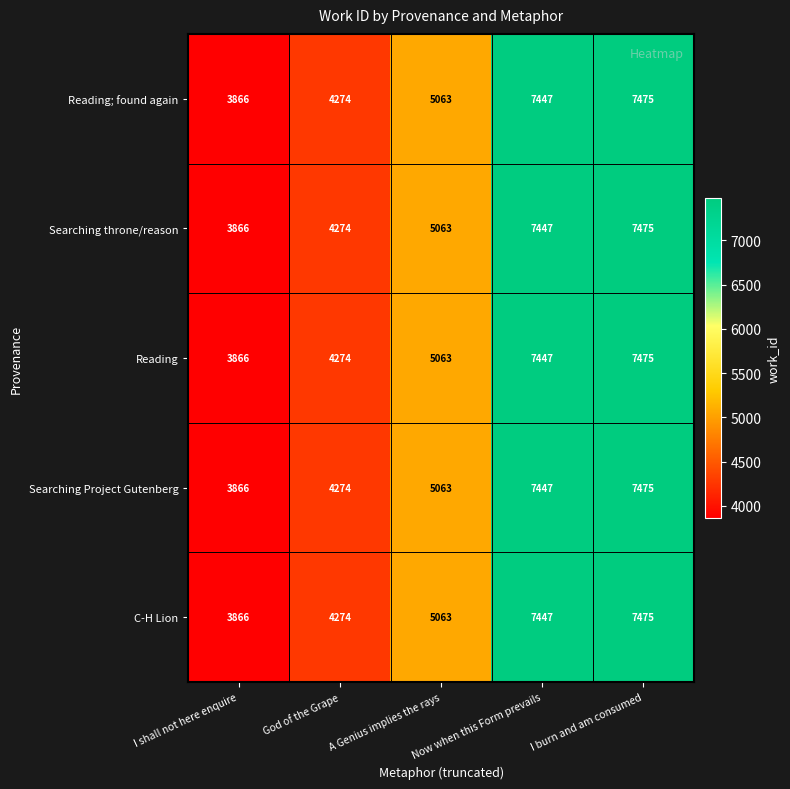

What is the difference between the second highest and second lowest values in the Reading series?

3173